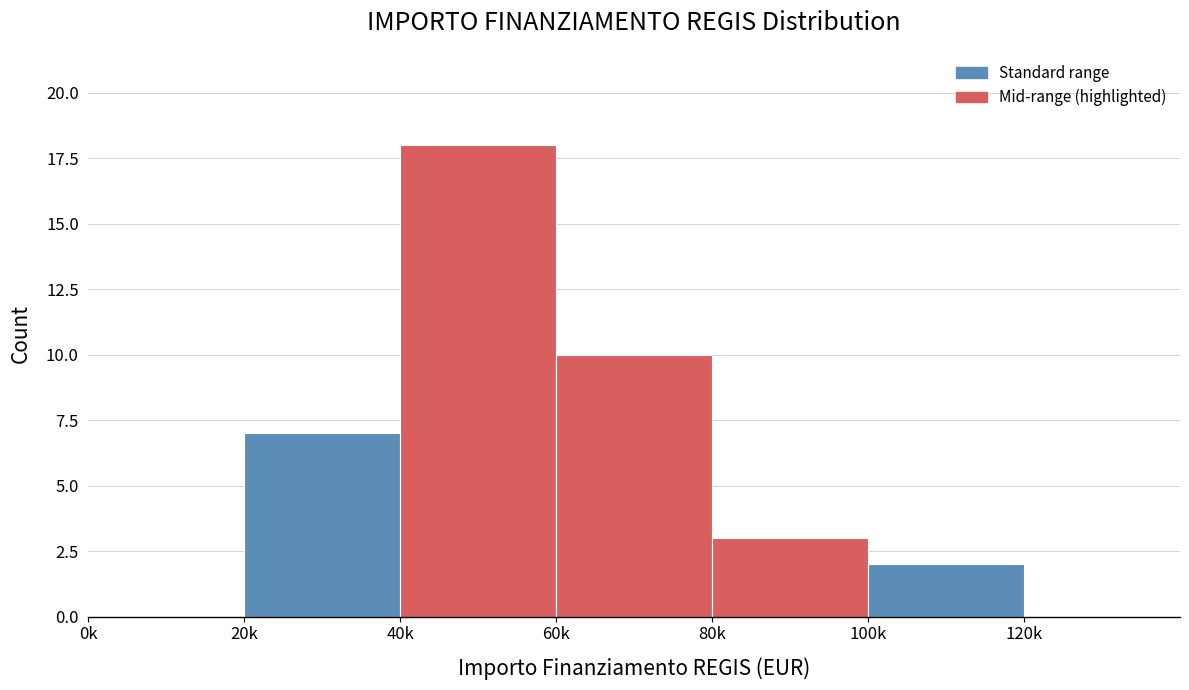

Reading right to left, list all the values displayed in this chart.

120k=0	100k=2	80k=3	60k=10	40k=18	20k=7	0k=0